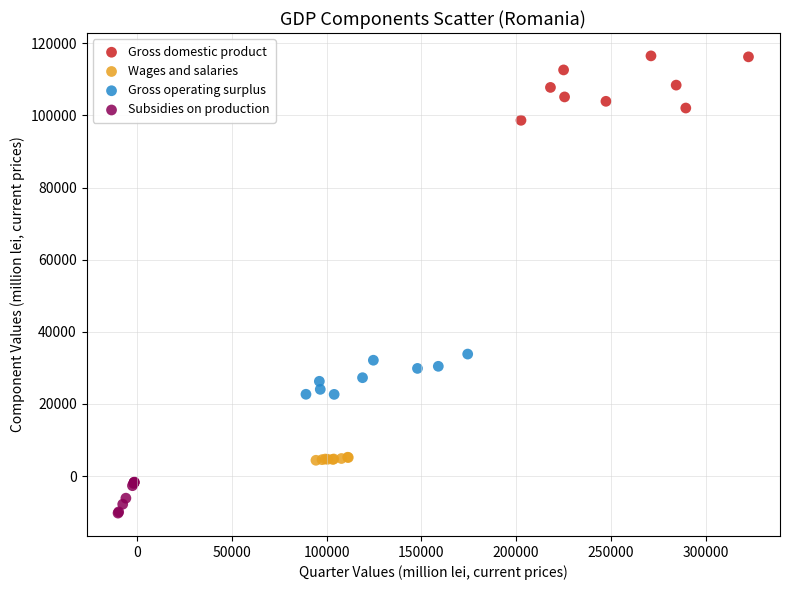

Which series reaches the maximum Y coordinate?

Gross domestic product